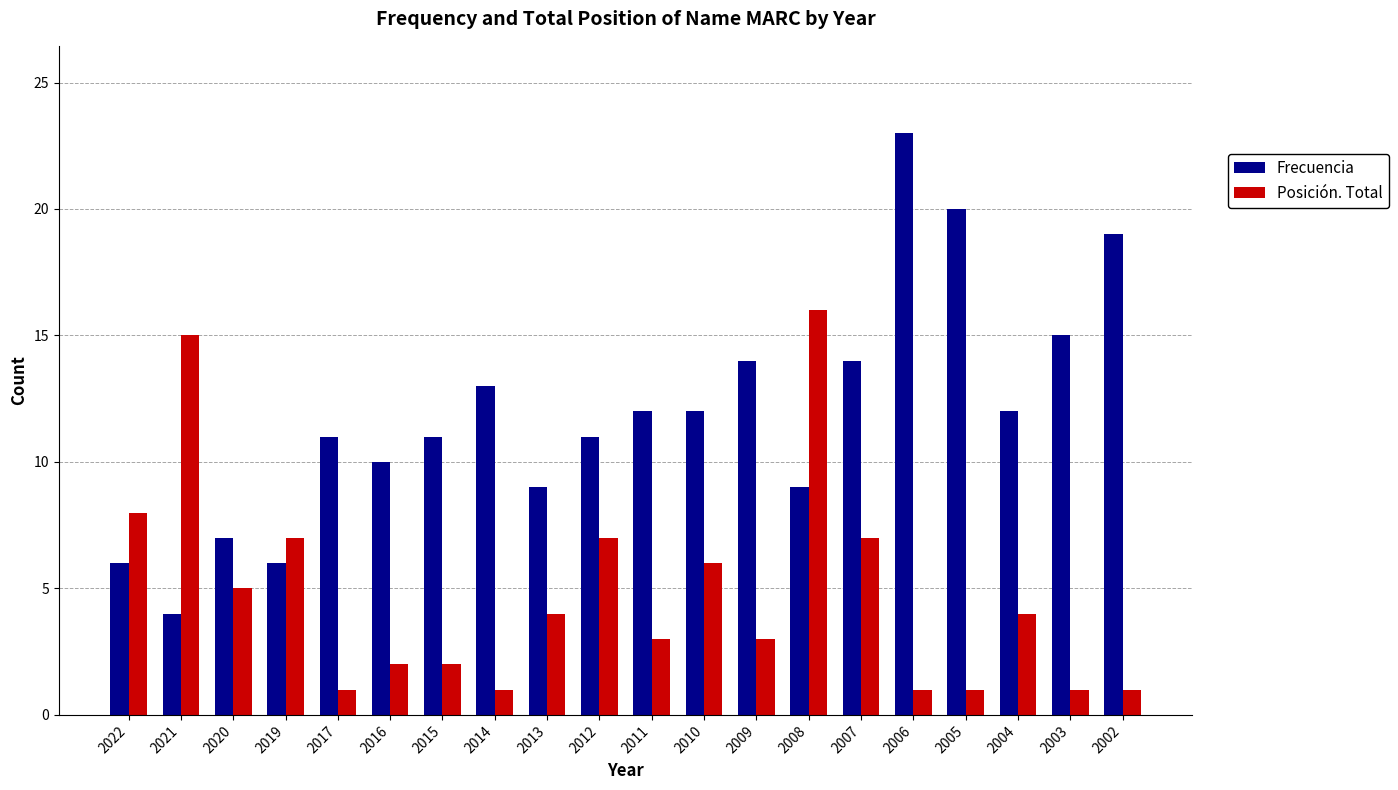

What is the difference between the maximum and minimum values in the Posición. Total series?

15